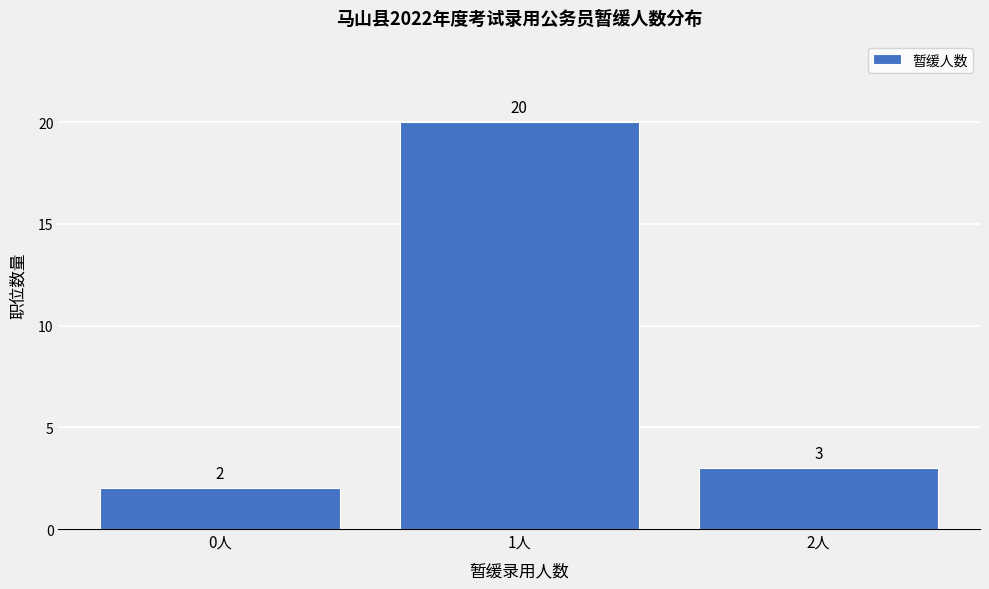

Reading left to right, list all the values displayed in this chart.

2	20	3